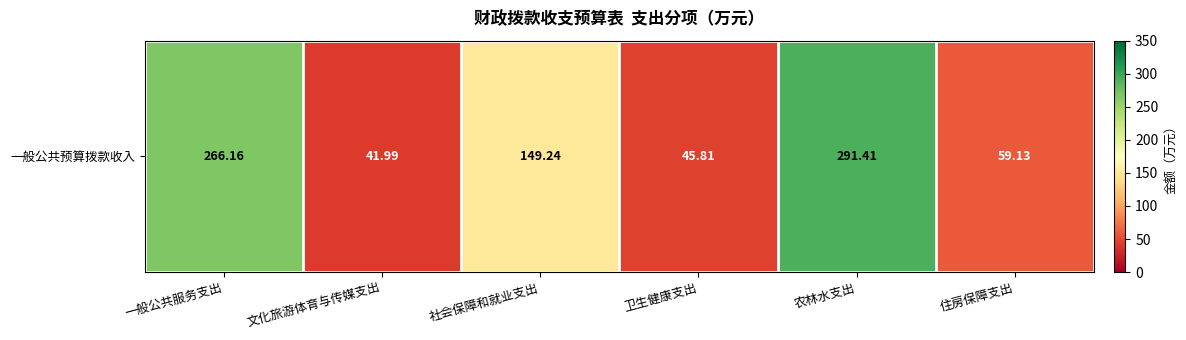

What is the approximate value at 住房保障支出?

59.1